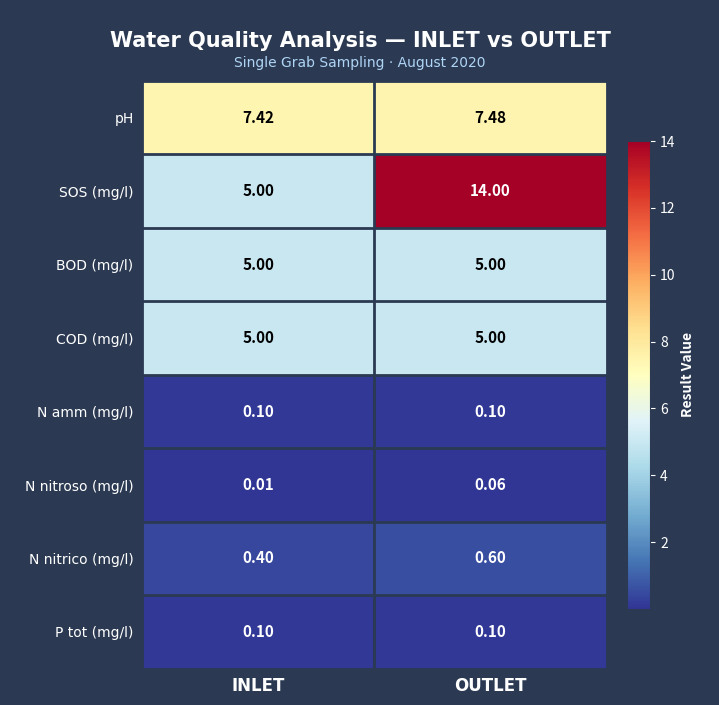

What is the total value across all series at OUTLET?

32.3